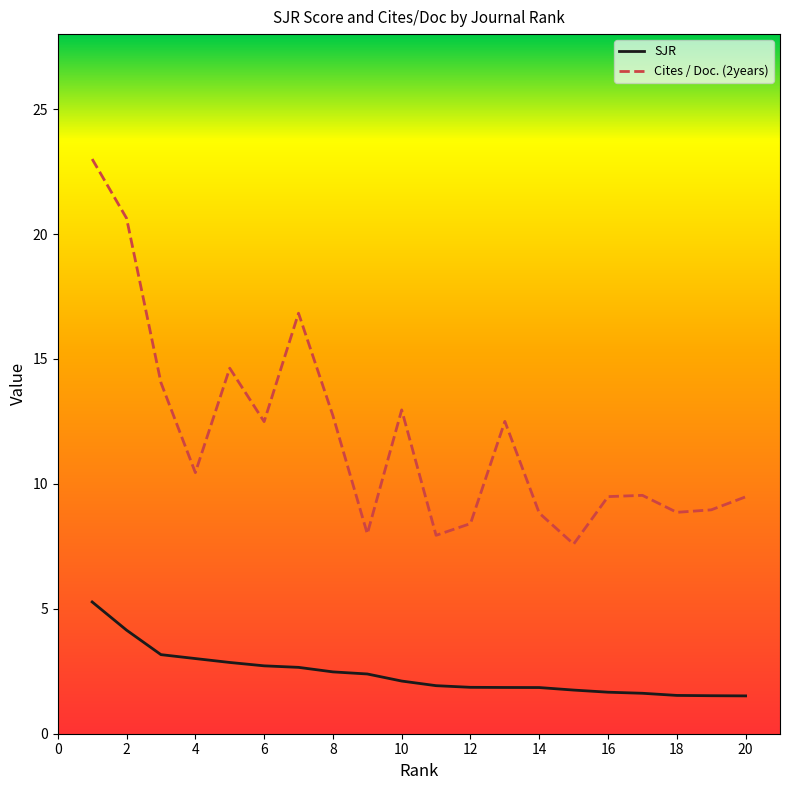

What is the difference between the maximum and minimum values in the SJR series?

3.8